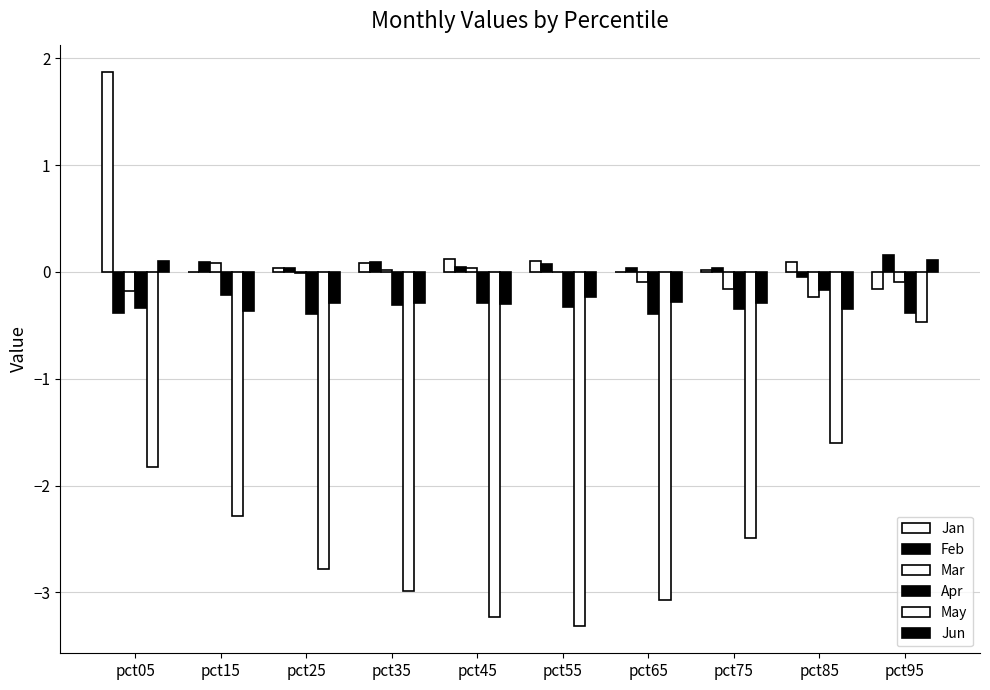

How many groups of bars are there?

10